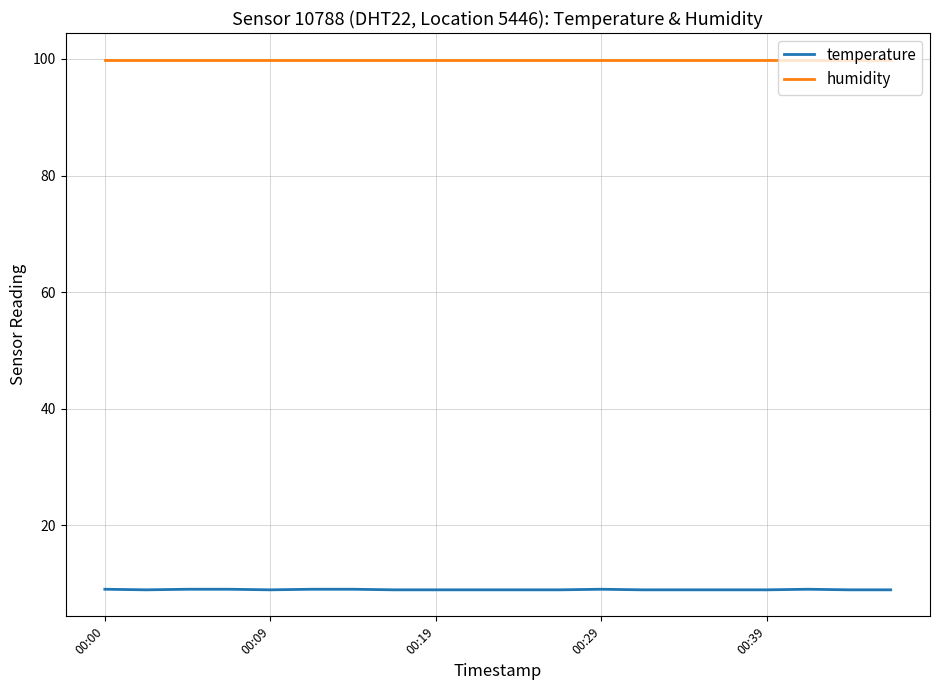

Which series has the largest total across all categories?

humidity